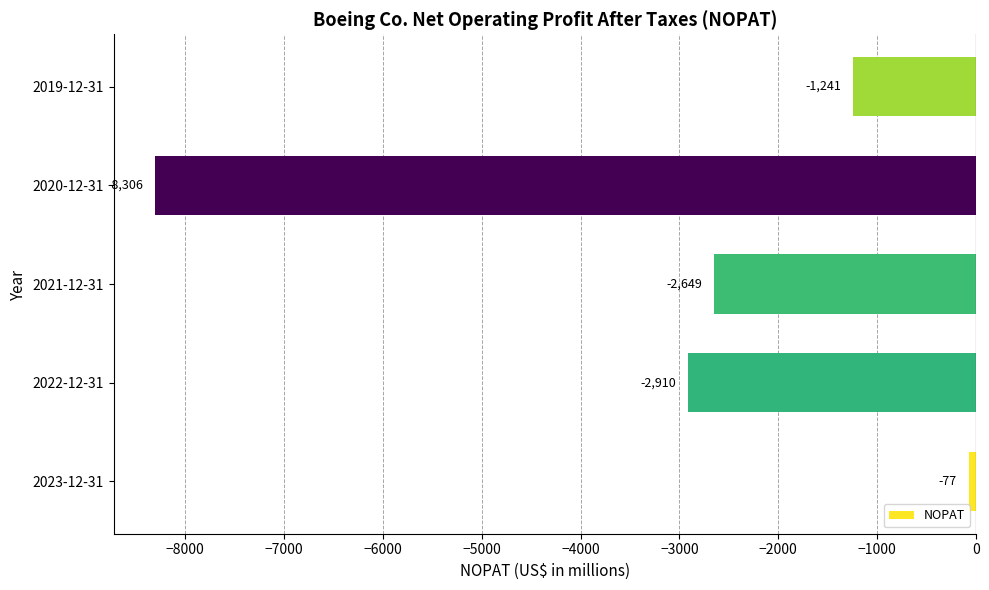

What is the difference between the maximum and minimum values?

8229